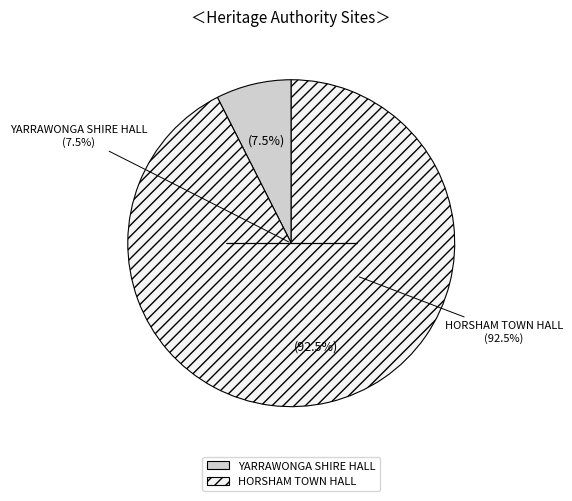

True or false: YARRAWONGA SHIRE HALL accounts for 7% of the total.

True